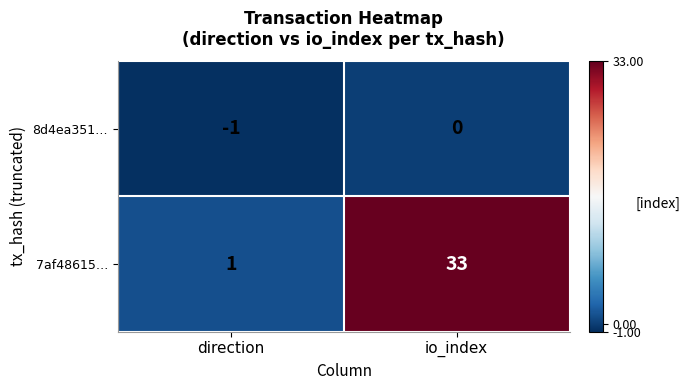

What is the sum of the 7af48615… values at io_index and direction?

34